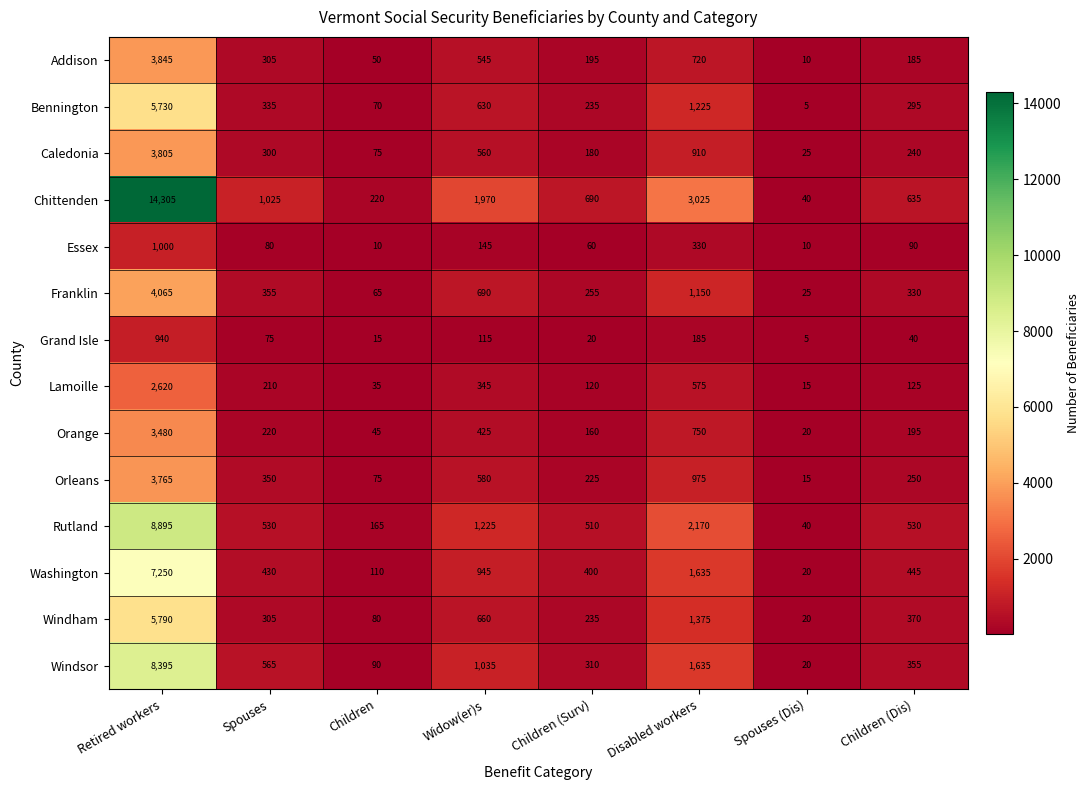

What is the difference between the Rutland values at Disabled workers and Widow(er)s?

945